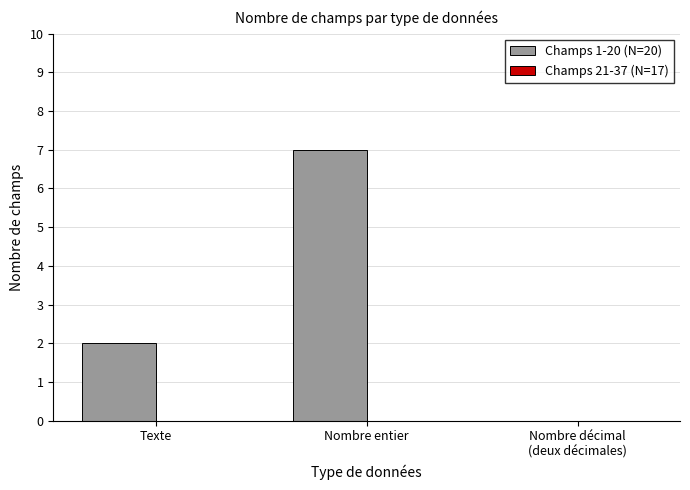

What is the sum of the values at Texte and Nombre entier?

9